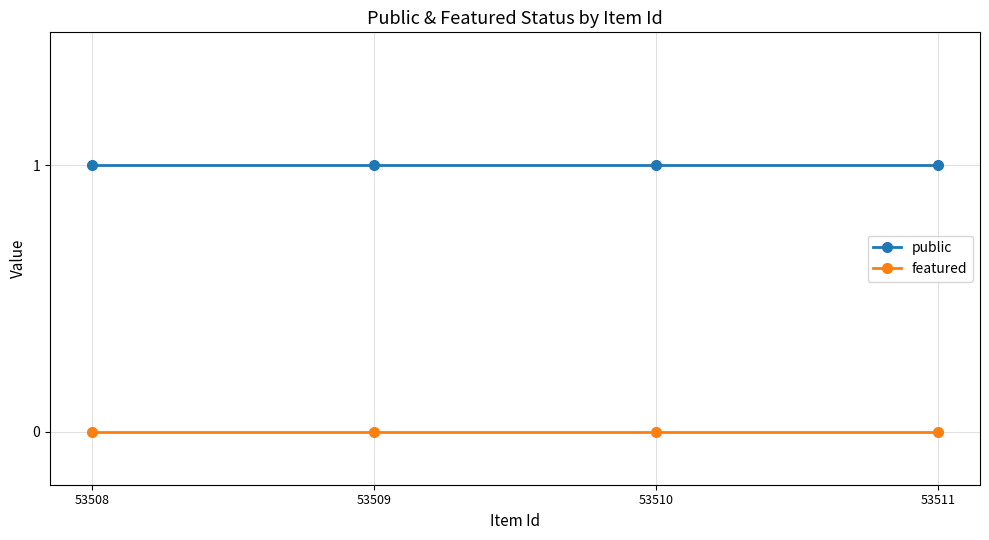

Is the value of public at 53508 greater than the value of featured at 53510?

Yes